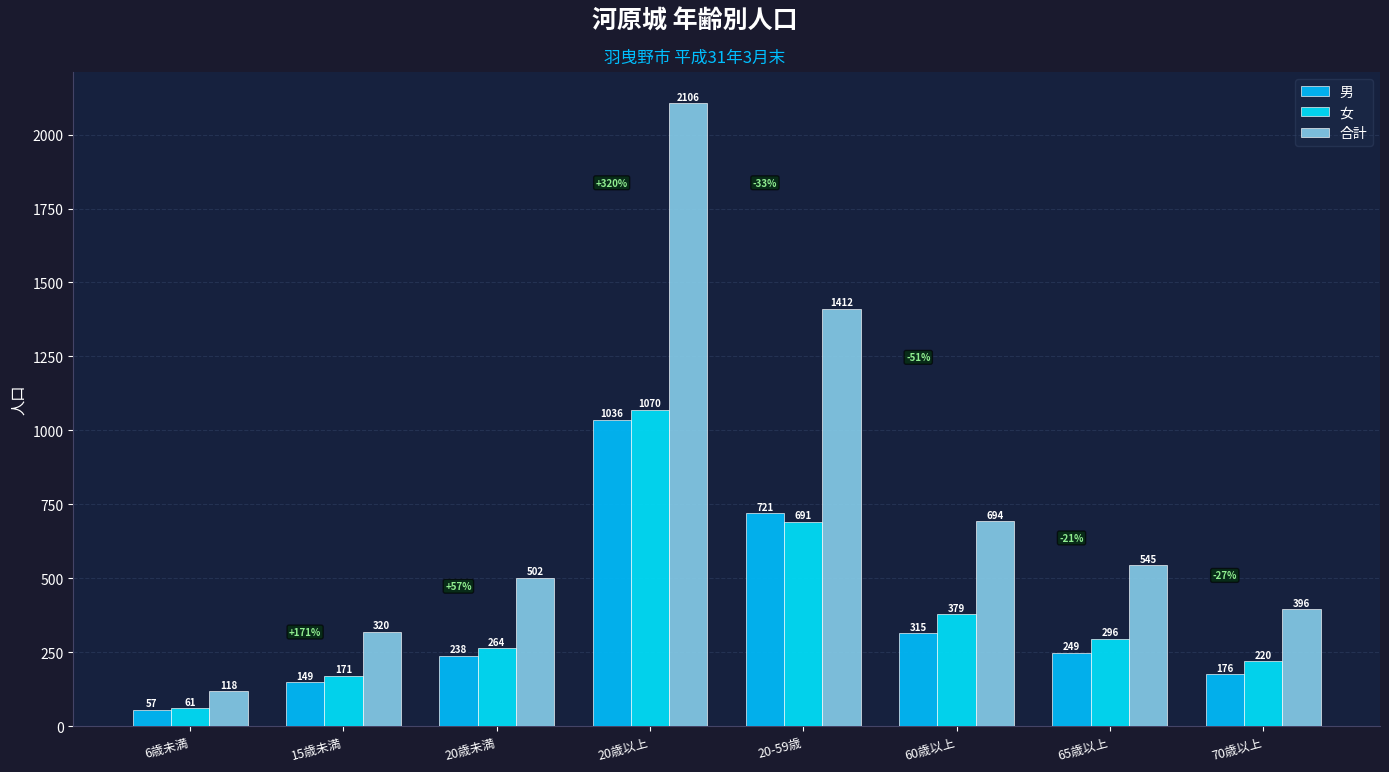

What is the total value across all series at 20歳未満?

1004